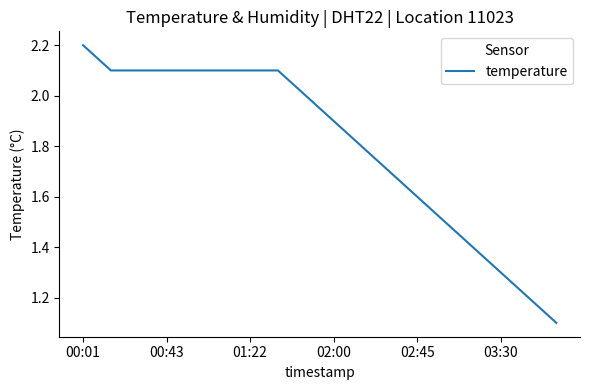

What is the minimum value shown in the chart?

1.1